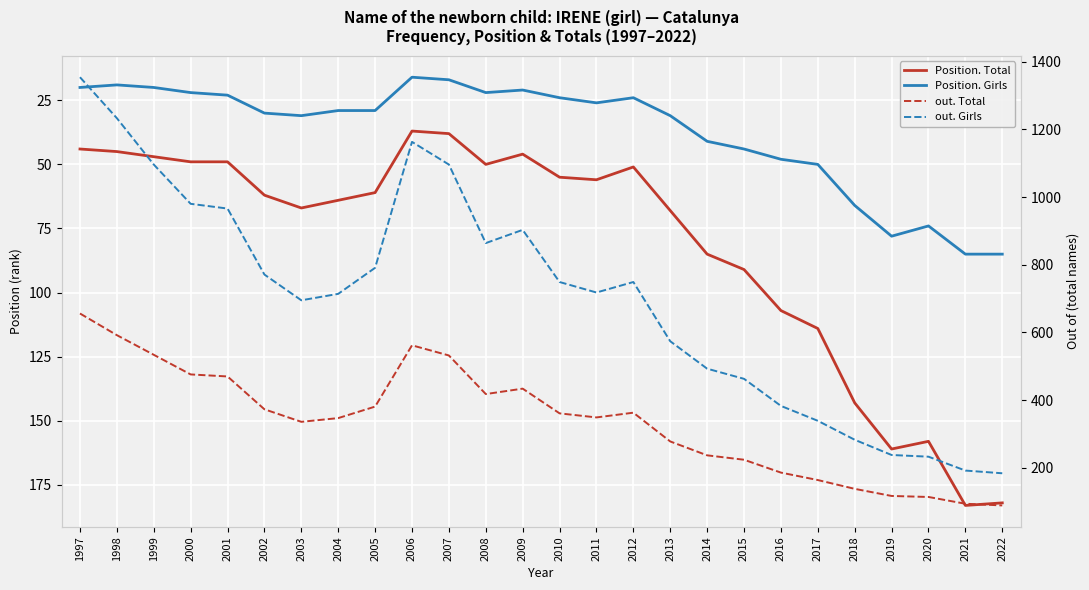

Reading right to left, list all the values displayed in this chart.

Position. Total: 2022=182	2021=183	2020=158	2019=161	2018=143	2017=114	2016=107	2015=91	2014=85	2013=68	2012=51	2011=56	2010=55	2009=46	2008=50	2007=38	2006=37	2005=61	2004=64	2003=67	2002=62	2001=49	2000=49	1999=47	1998=45	1997=44
Position. Girls: 2022=85	2021=85	2020=74	2019=78	2018=66	2017=50	2016=48	2015=44	2014=41	2013=31	2012=24	2011=26	2010=24	2009=21	2008=22	2007=17	2006=16	2005=29	2004=29	2003=31	2002=30	2001=23	2000=22	1999=20	1998=19	1997=20
out. Total: 2022=89	2021=94	2020=114	2019=117	2018=138	2017=164	2016=186	2015=224	2014=237	2013=278	2012=363	2011=349	2010=361	2009=434	2008=418	2007=532	2006=562	2005=381	2004=347	2003=336	2002=373	2001=470	2000=476	1999=534	1998=592	1997=656
out. Girls: 2022=184	2021=192	2020=233	2019=238	2018=283	2017=339	2016=383	2015=463	2014=493	2013=574	2012=749	2011=718	2010=749	2009=903	2008=864	2007=1096	2006=1163	2005=791	2004=714	2003=695	2002=771	2001=966	2000=980	1999=1096	1998=1233	1997=1354